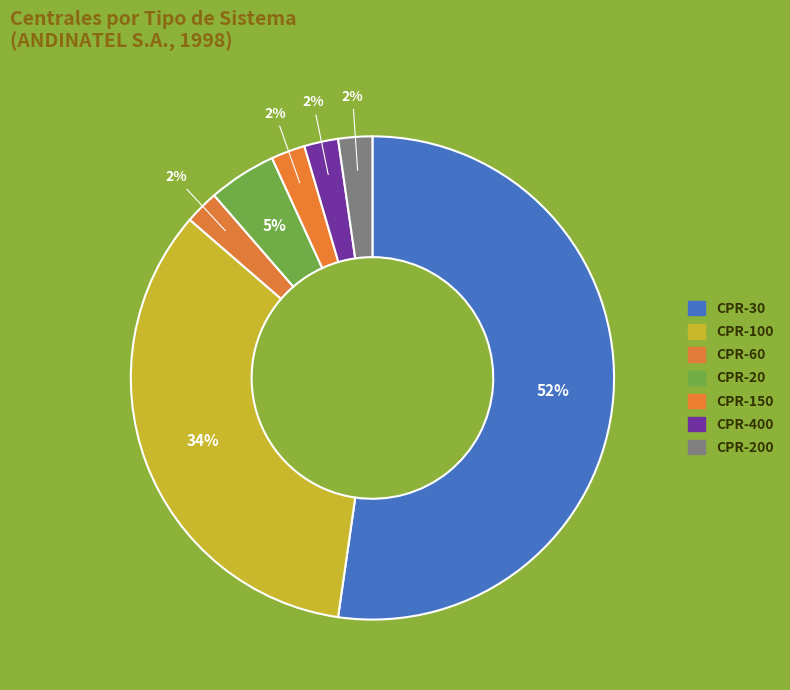

To the nearest percent, what is the average slice percentage?

14%